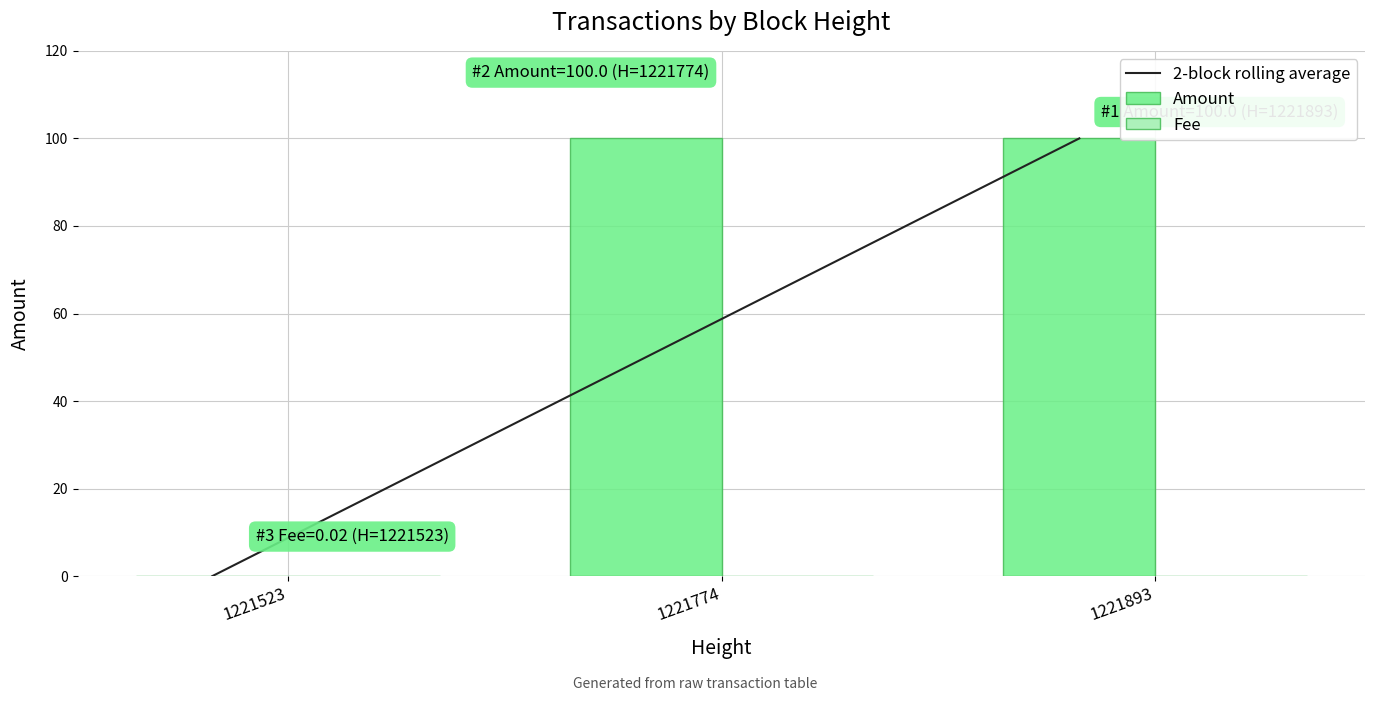

How many groups of bars are there?

3